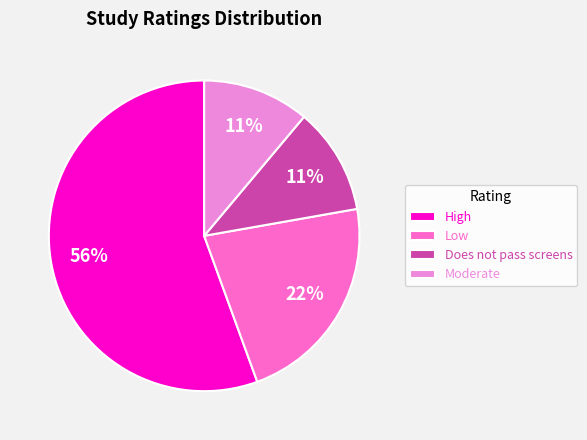

To the nearest percent, what percentage of the pie is Moderate?

11%